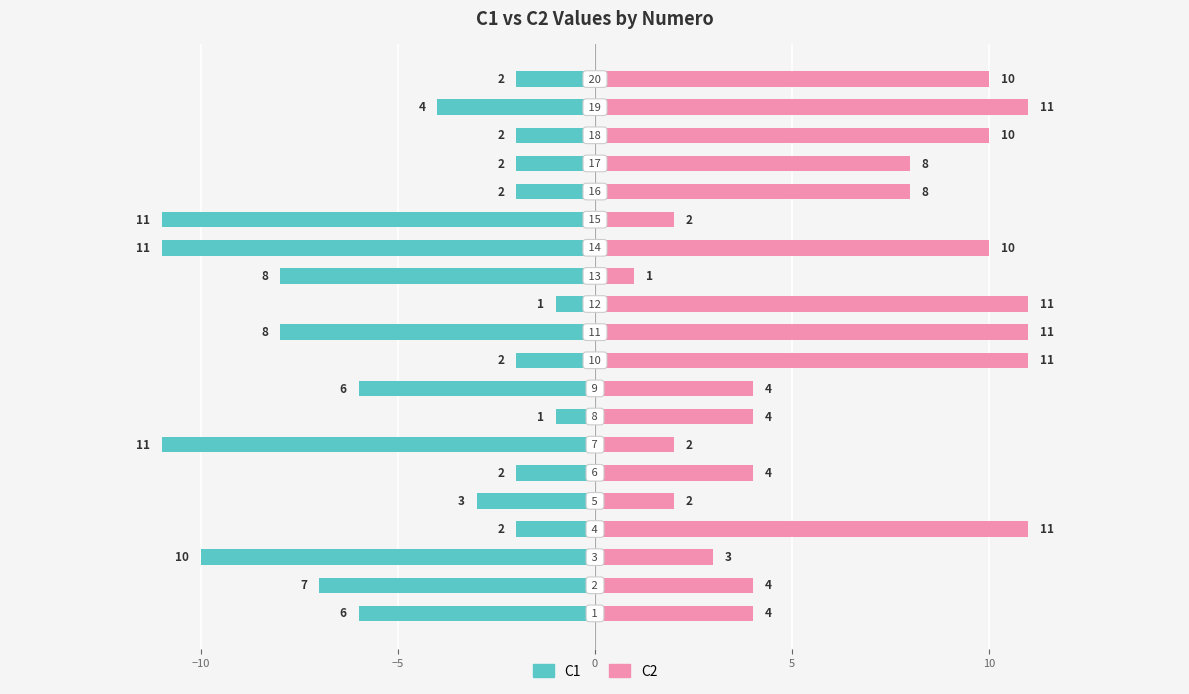

Rank the series by their average value, from highest to lowest.

C2, C1